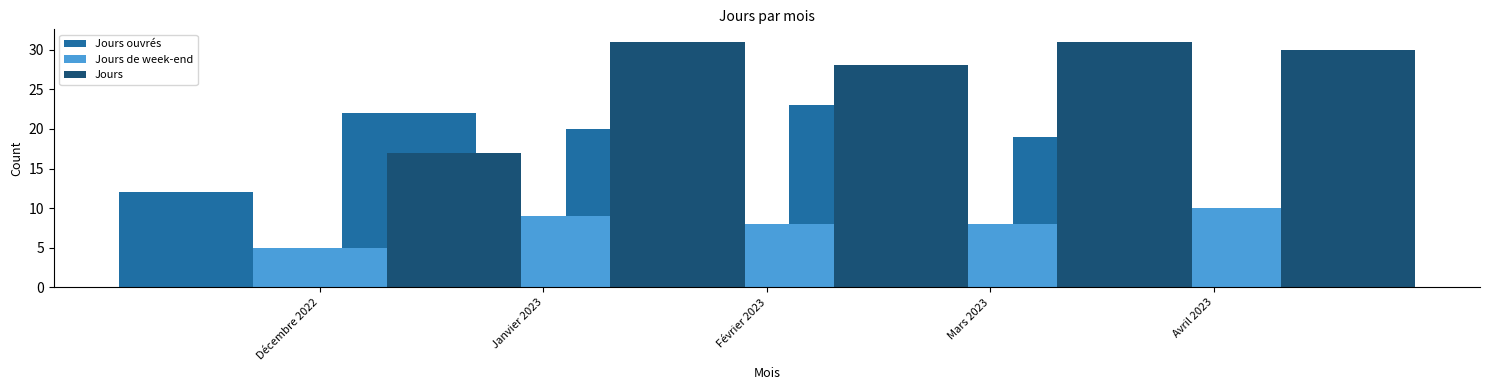

At Janvier 2023, list the series in order from smallest to largest.

Jours de week-end, Jours ouvrés, Jours